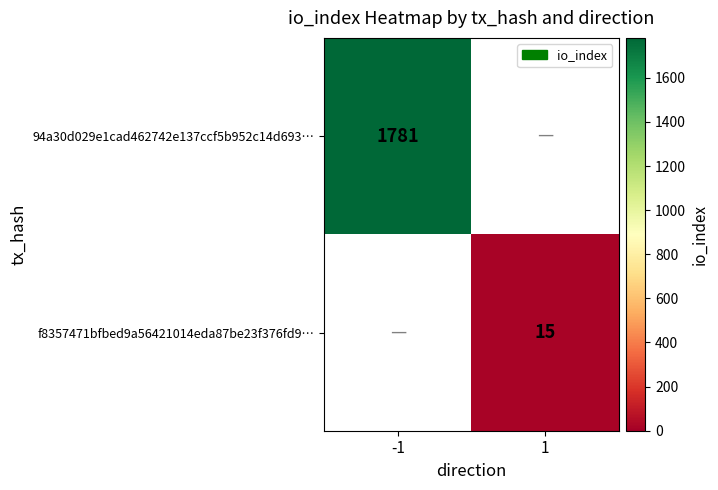

True or false: 94a30d029e1cad462742e137ccf5b952c14d693… has a value of 624 at -1.

False